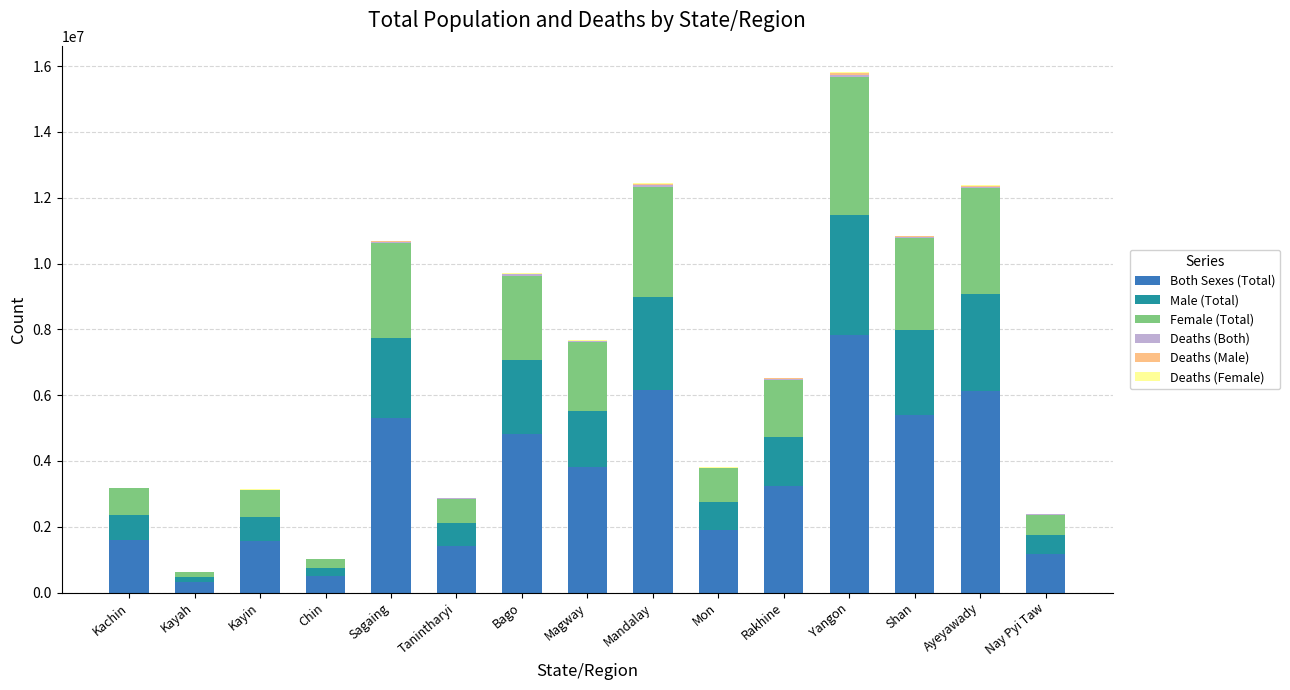

What is the maximum value for Both Sexes (Total)?

7831830